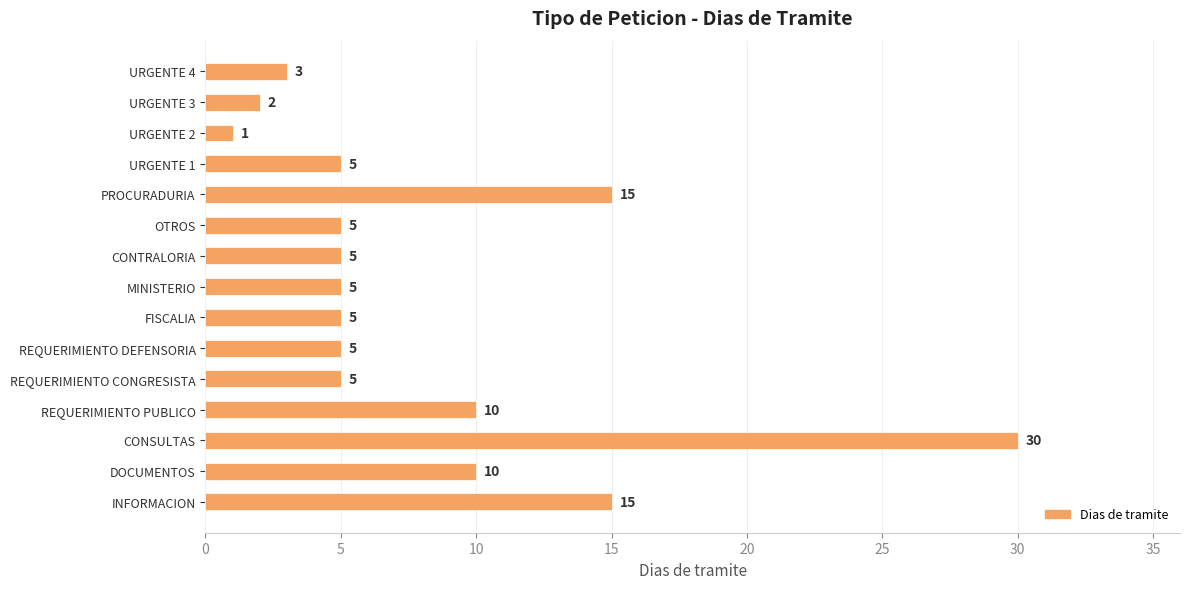

Reading top to bottom, extract all data points from this chart.

URGENTE 4=3	URGENTE 3=2	URGENTE 2=1	URGENTE 1=5	PROCURADURIA=15	OTROS=5	CONTRALORIA=5	MINISTERIO=5	FISCALIA=5	REQUERIMIENTO DEFENSORIA=5	REQUERIMIENTO CONGRESISTA=5	REQUERIMIENTO PUBLICO=10	CONSULTAS=30	DOCUMENTOS=10	INFORMACION=15